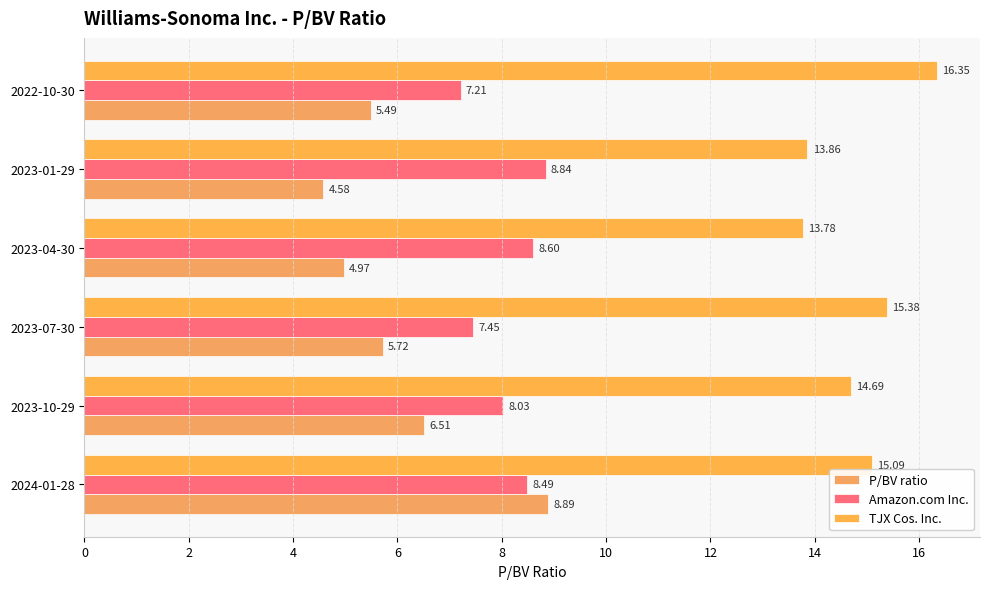

How many categories are shown in the chart?

6